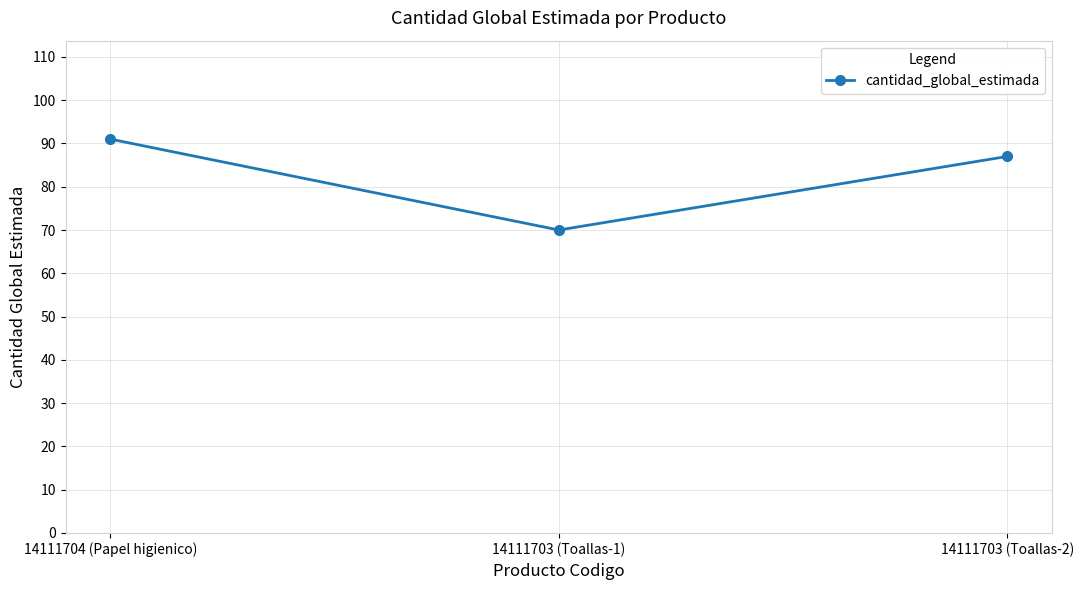

At which label does the data first exceed 87?

14111704 (Papel higienico)